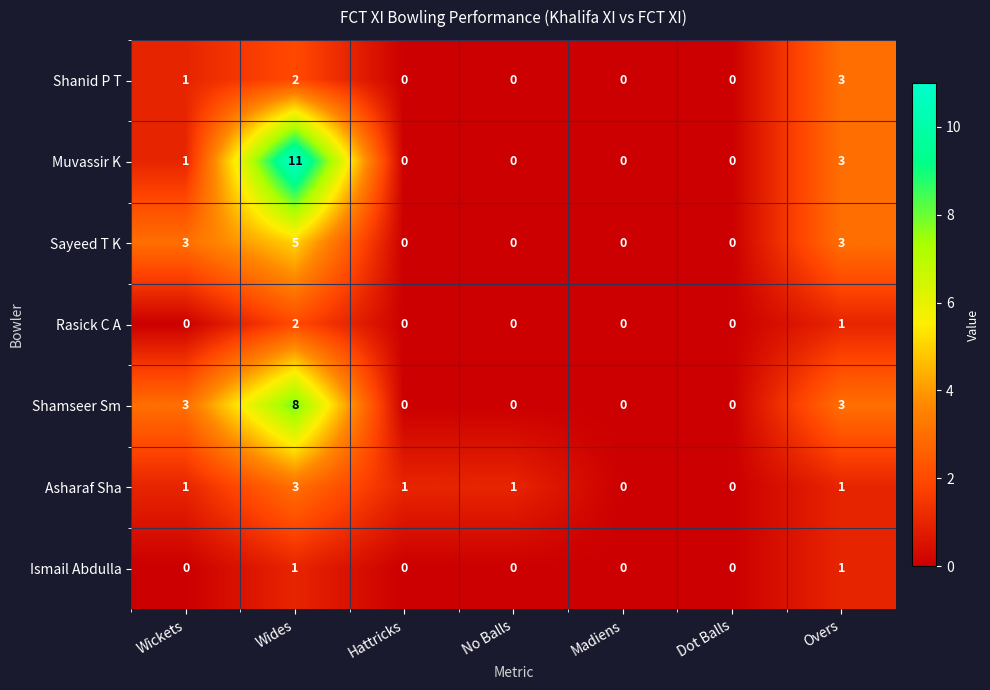

At how many categories does at least one series exceed 9?

1